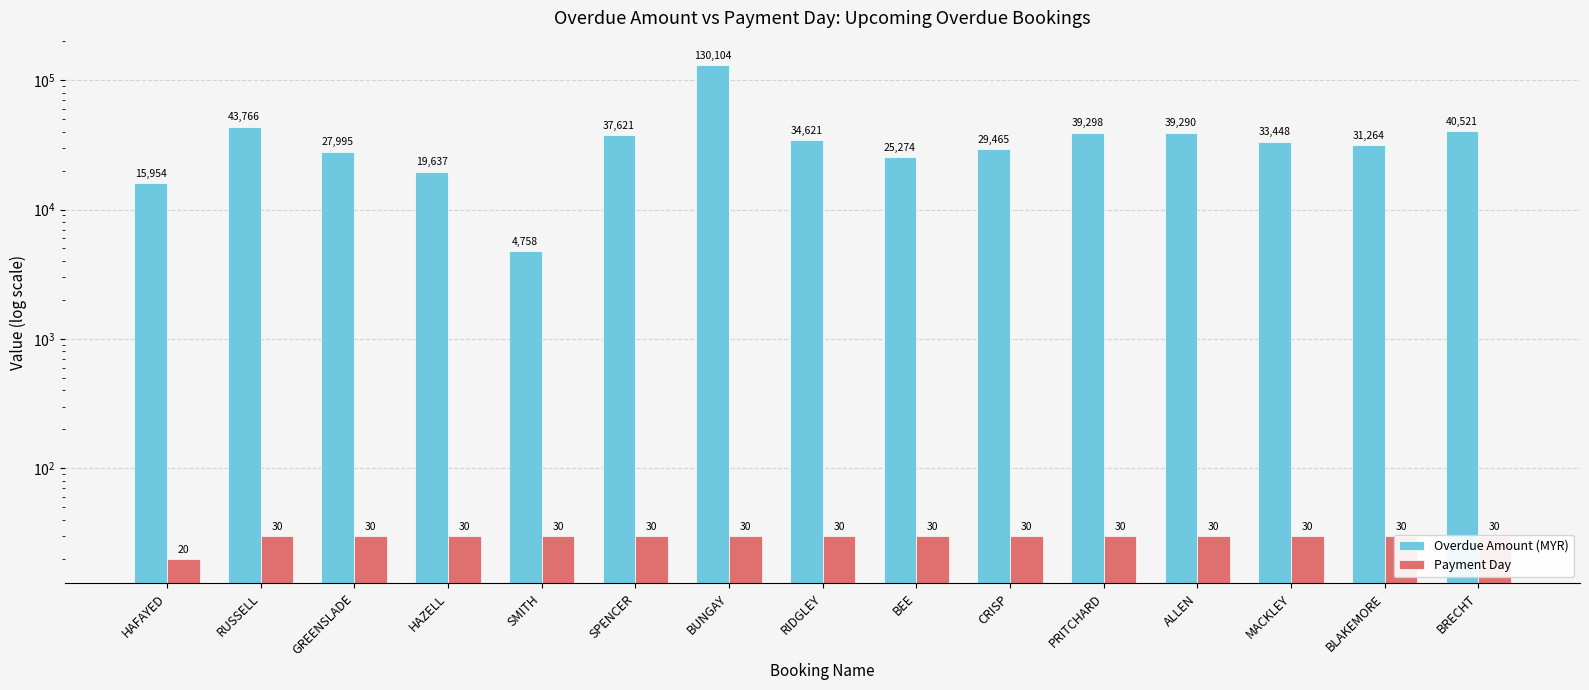

What is the label of the 9th bar from the left?

BEE